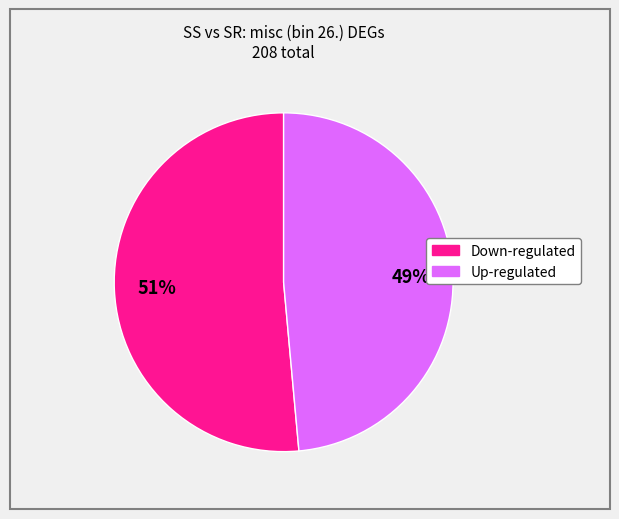

Which slice is the smallest?

Up-regulated